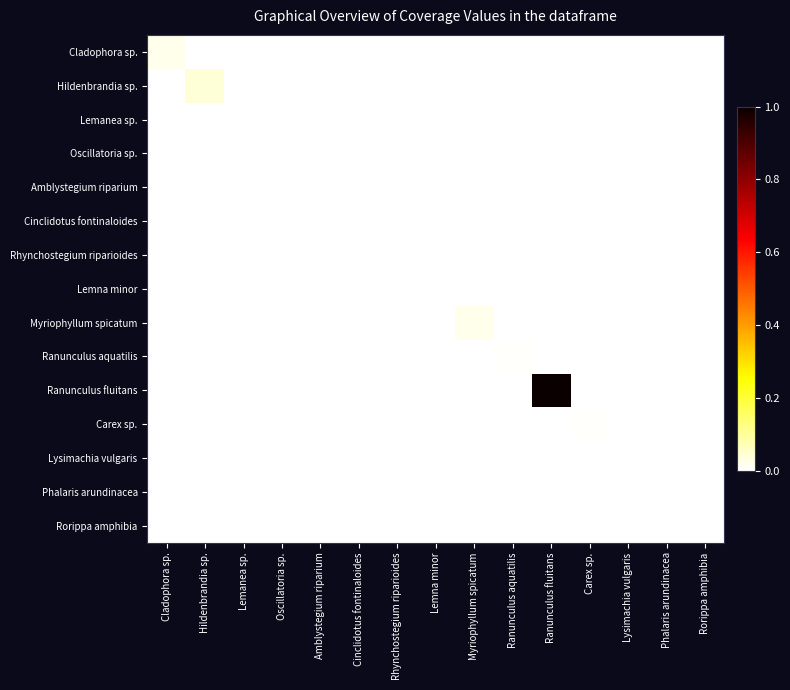

At which category does the chart reach its peak across all series?

Ranunculus fluitans